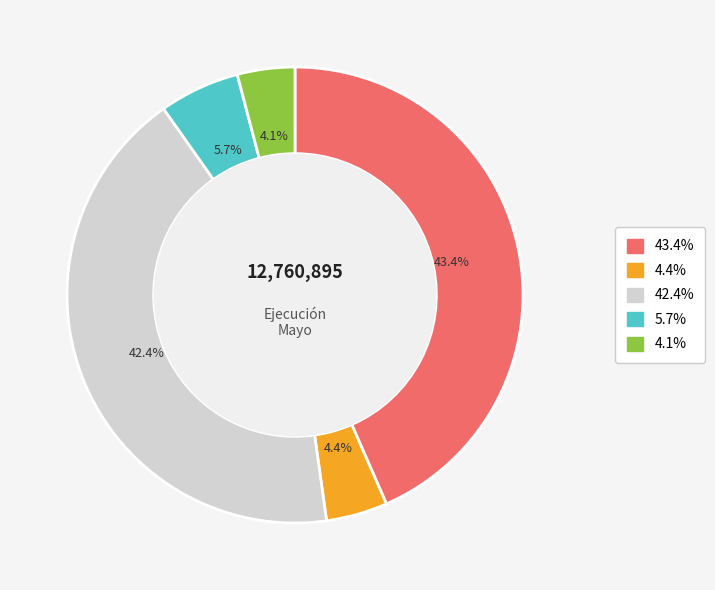

Is there any slice that represents more than half of the pie?

No